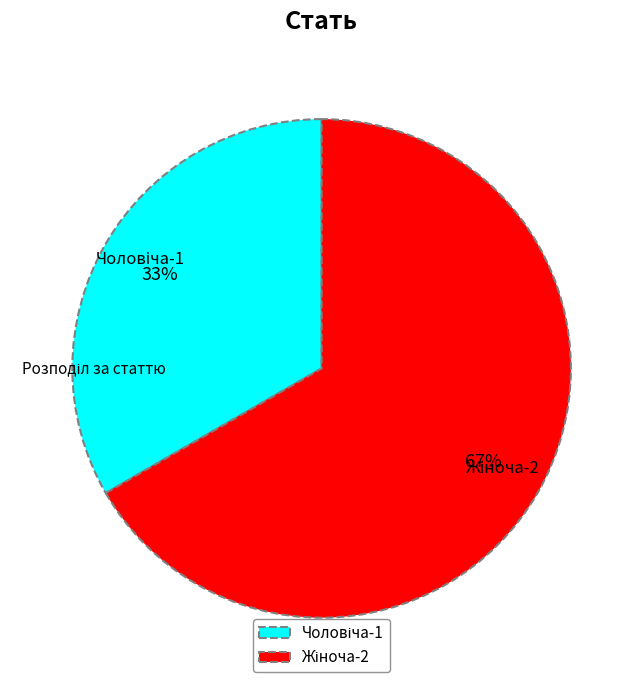

To the nearest percent, what is the average slice percentage?

50%